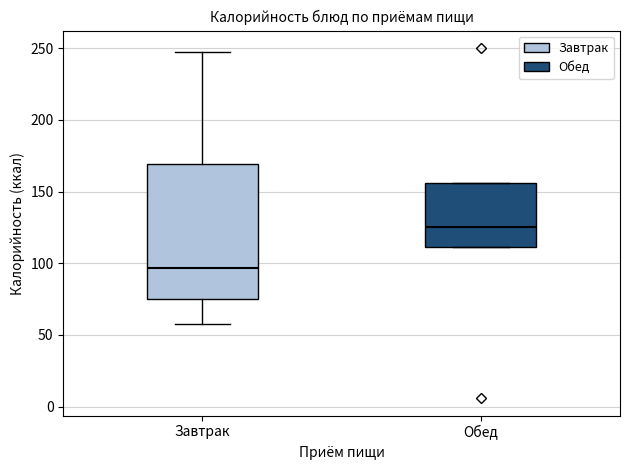

Where does the median line of the box for Обед sit on the y-axis? The values are not printed on the chart, so give them approximately, as read against the axis.

125